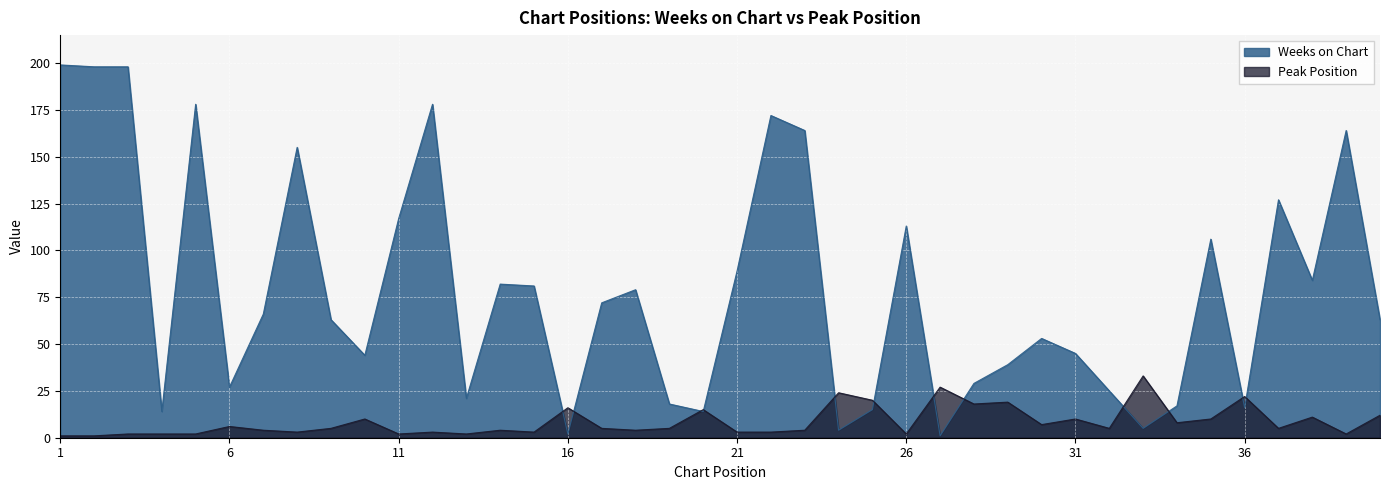

Which has a higher value, 19 or 1?

1